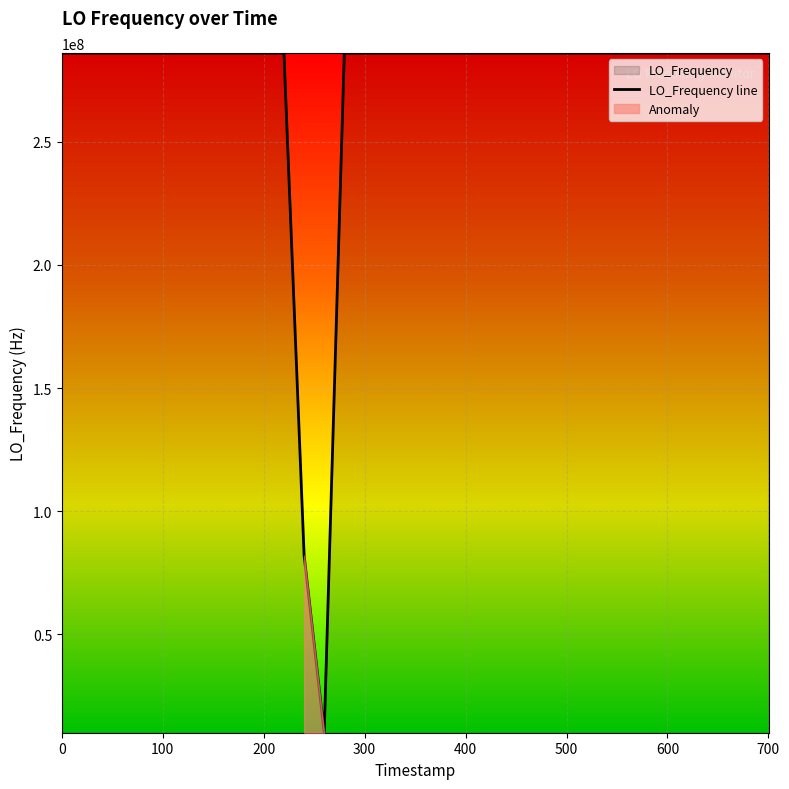

What is the lowest value of the LO_Frequency line series?

9999986.8